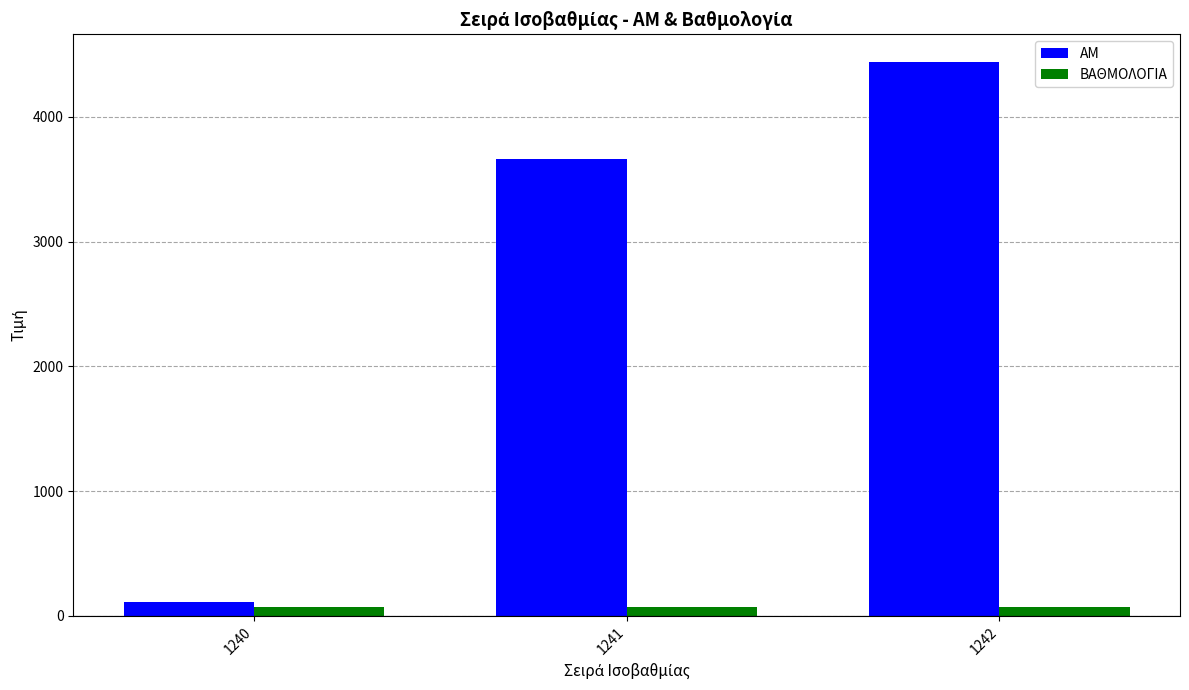

Which series changed the most between 1240 and 1242?

ΑΜ